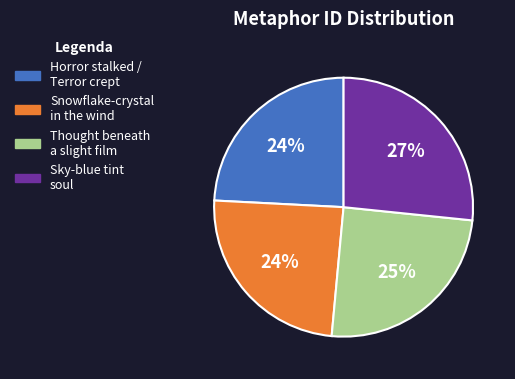

True or false: Sky-blue tint soul accounts for 40% of the total.

False